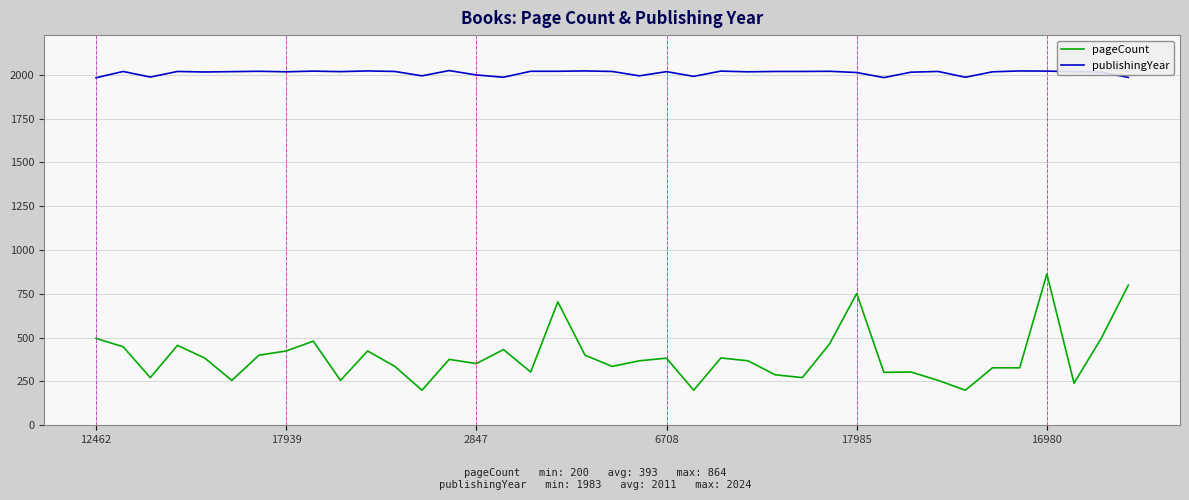

Which series has the largest total across all categories?

publishingYear